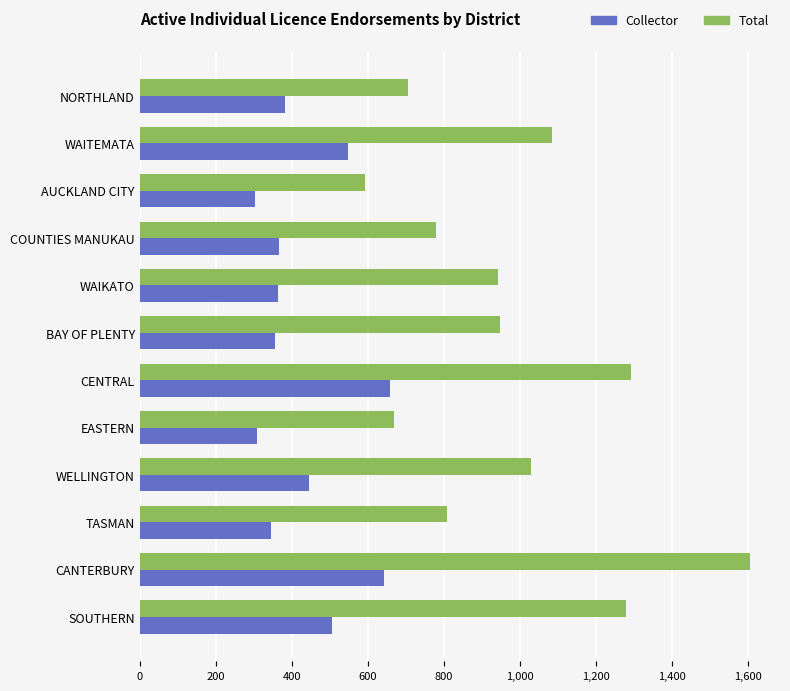

What is the difference between the maximum and second lowest values in the Collector series?

351